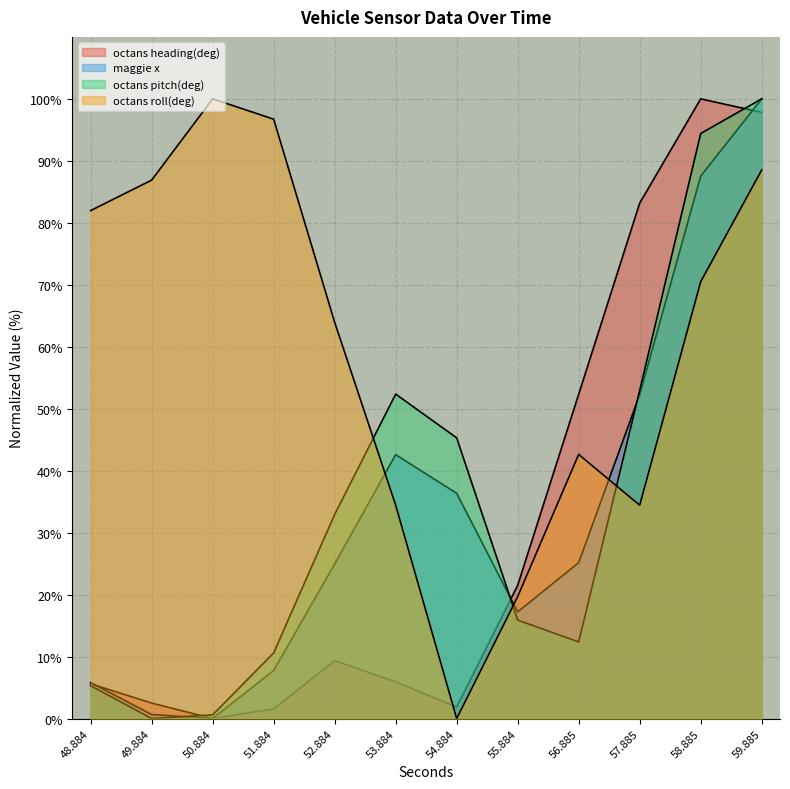

At which category is the sum across all series the highest?

59.885